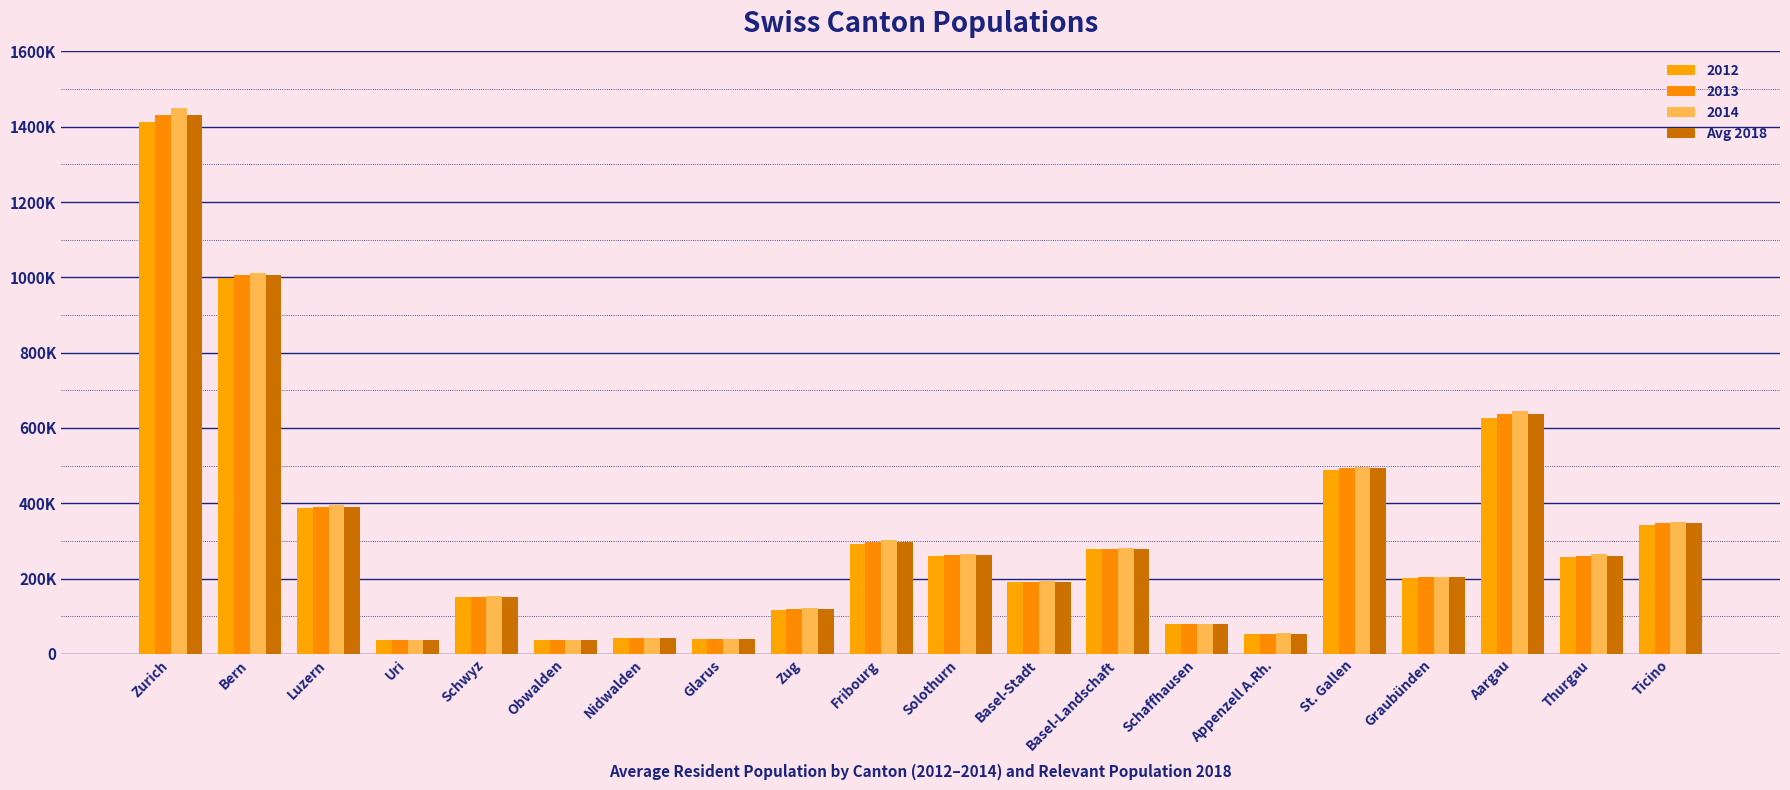

Does the chart contain stacked bars?

No